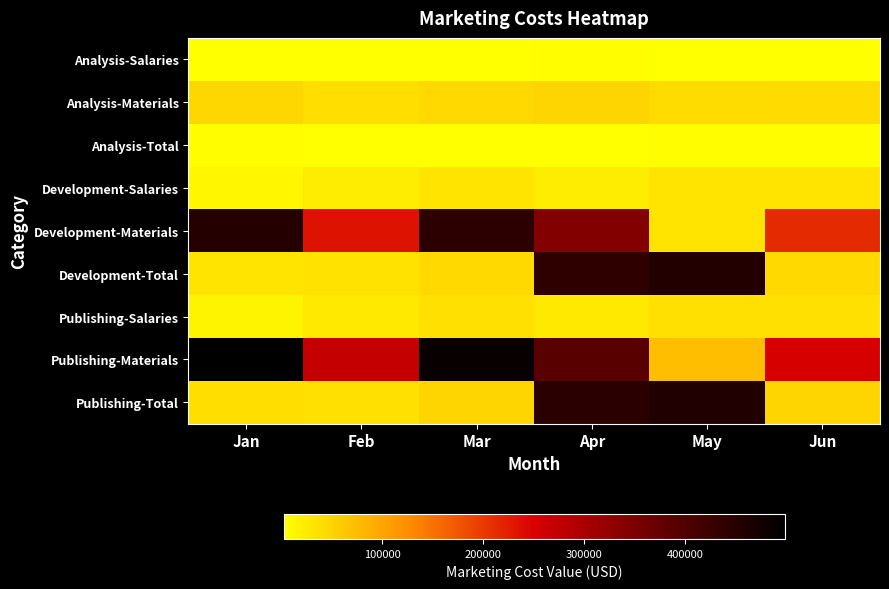

Reading right to left, what are all the values shown in this chart?

Analysis-Salaries: Jun=3444	May=3222	Apr=4334	Mar=3777	Feb=3556	Jan=2455
Analysis-Materials: Jun=41200	May=39300	Apr=47200	Mar=44100	Feb=38900	Jan=45667
Analysis-Total: Jun=4333	May=4333	Apr=3556	Mar=3444	Feb=2344	Jan=4533
Development-Salaries: Jun=32555	May=32223	Apr=23211	Mar=32233	Feb=22112	Jan=12345
Development-Materials: Jun=212111	May=33221	Apr=343333	Mar=443444	Feb=233654	Jan=453221
Development-Total: Jun=44332	May=454435	Apr=442443	Mar=43544	Feb=34565	Jan=33322
Publishing-Salaries: Jun=35999	May=35445	Apr=27545	Mar=36010	Feb=25668	Jan=14800
Publishing-Materials: Jun=253311	May=72521	Apr=390533	Mar=487544	Feb=272554	Jan=498888
Publishing-Total: Jun=48665	May=458768	Apr=445999	Mar=46988	Feb=36909	Jan=37855